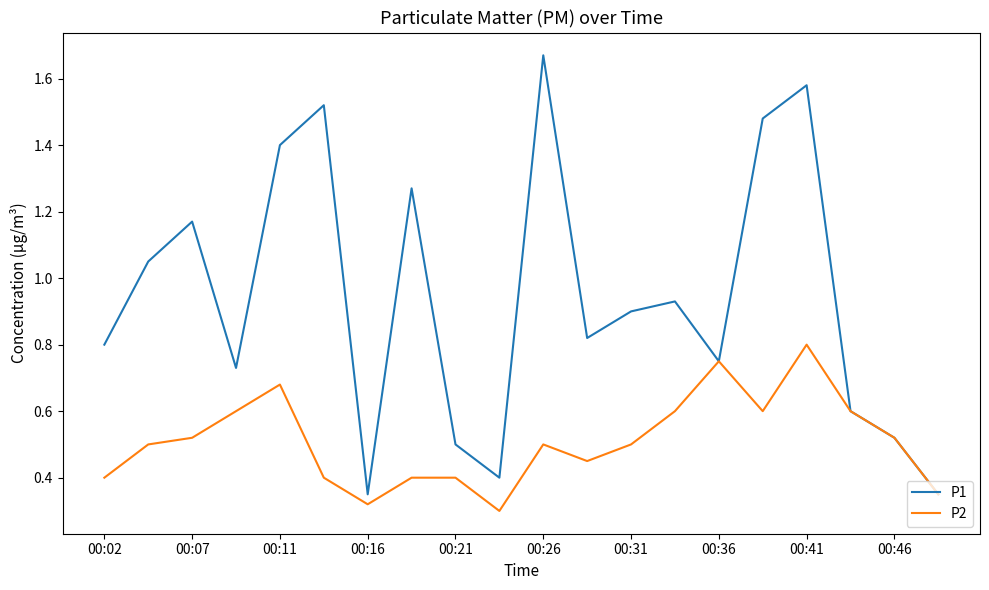

Which series has the largest total across all categories?

P1